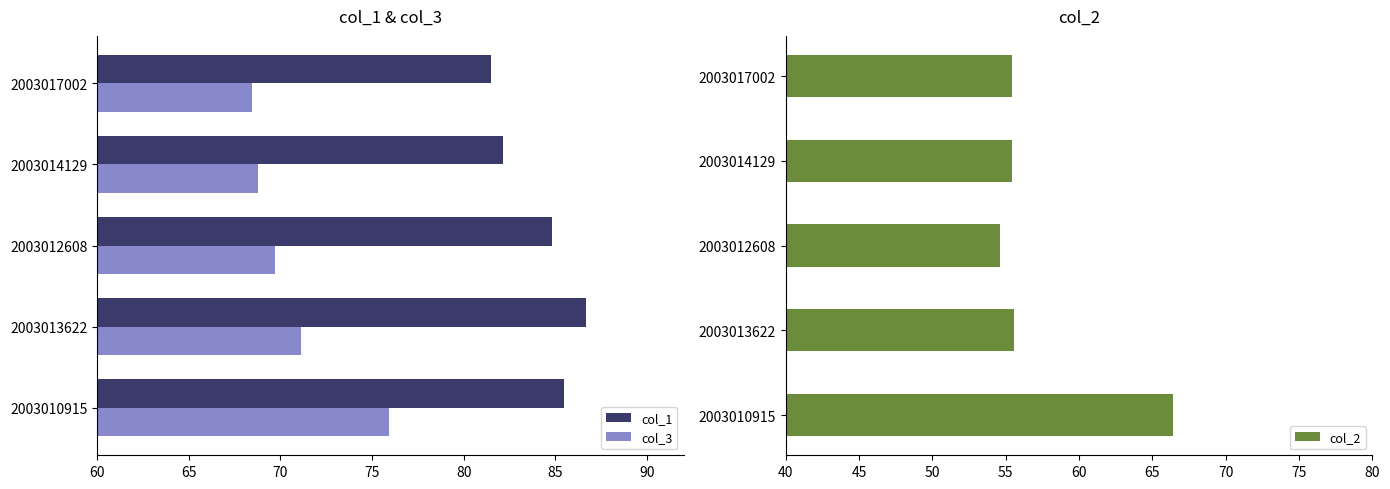

What is the lowest value of the col_3 series?

68.5